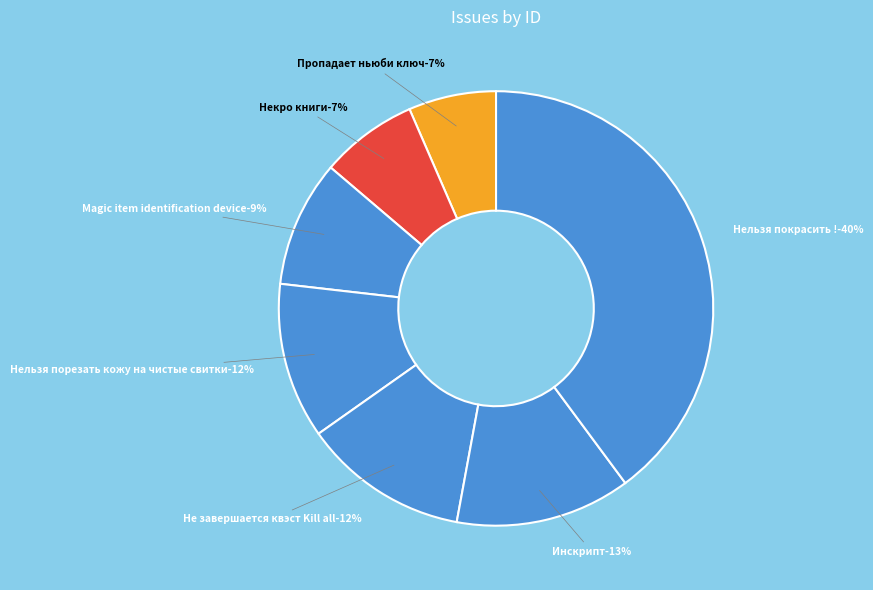

To the nearest percent, what portion does Не завершается квэст Kill all represent?

12%